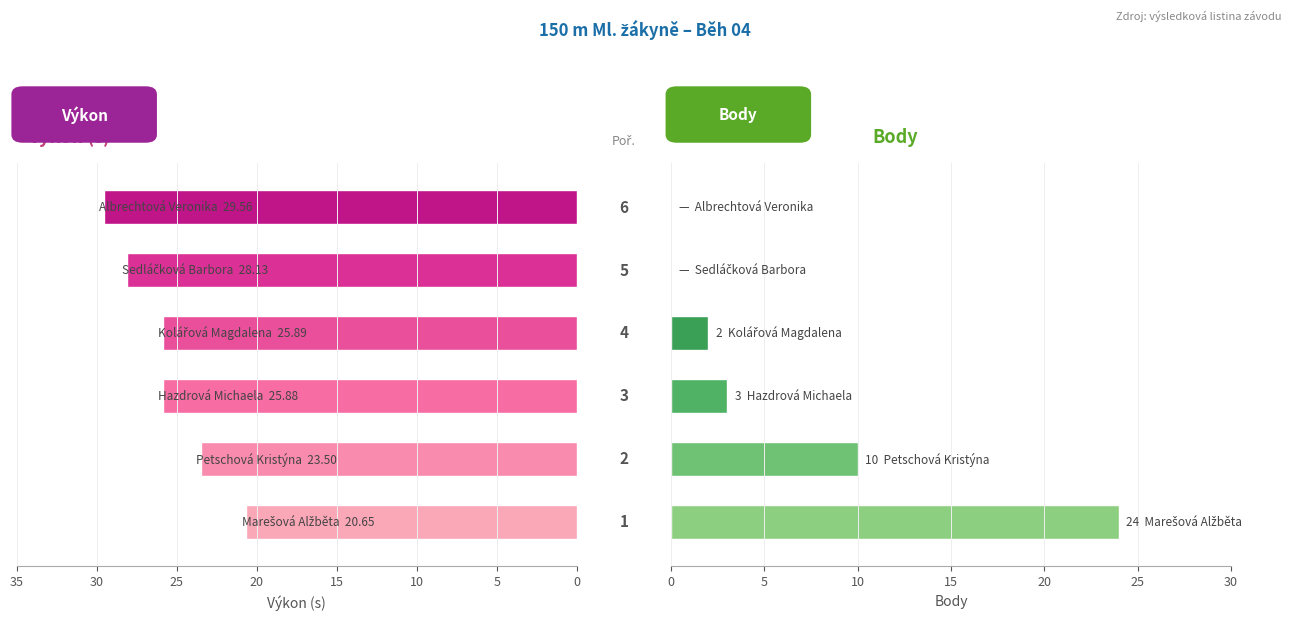

Between 0 and 15, which series saw the biggest shift?

Body